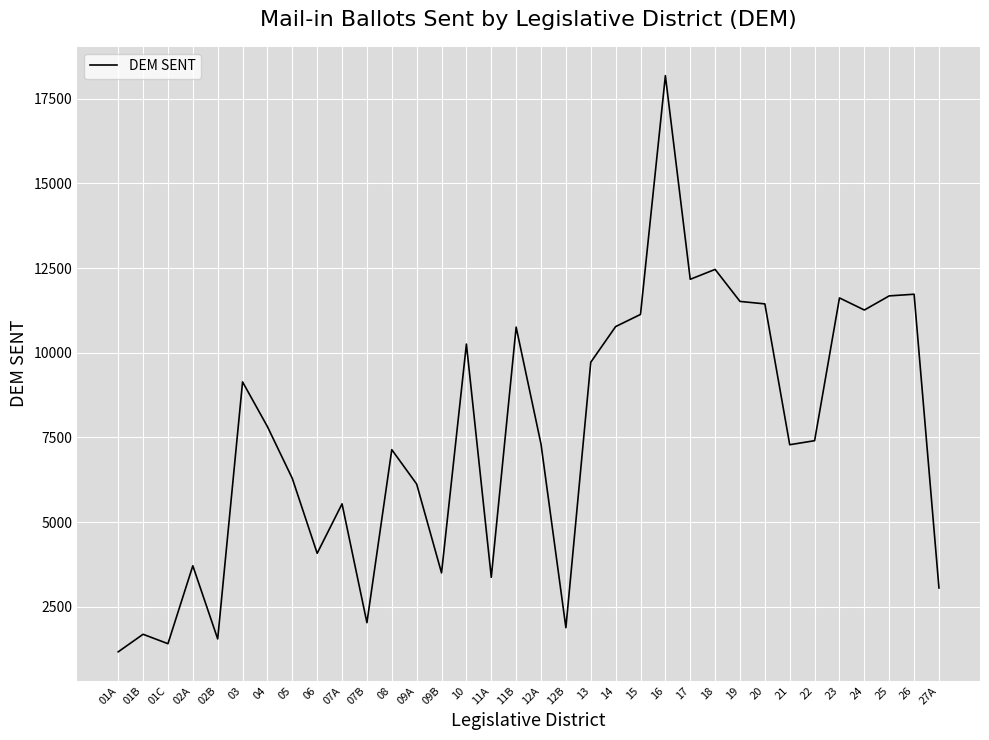

The value at 18 is 12460. True or false?

True